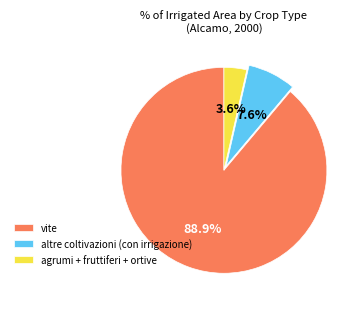

Which slice is the largest?

vite